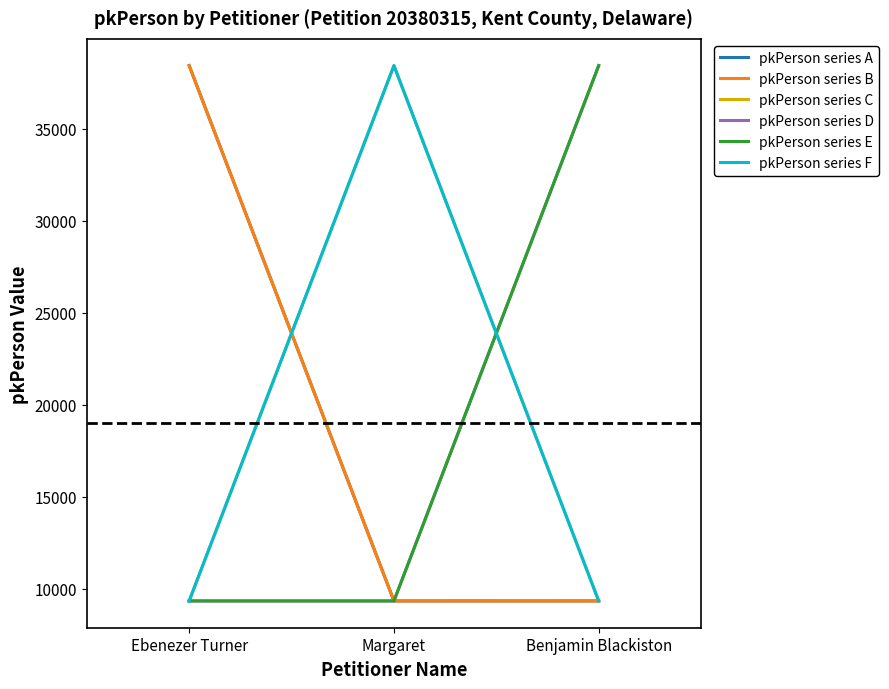

What are all the series names shown in the legend?

pkPerson series A, pkPerson series B, pkPerson series C, pkPerson series D, pkPerson series E, pkPerson series F